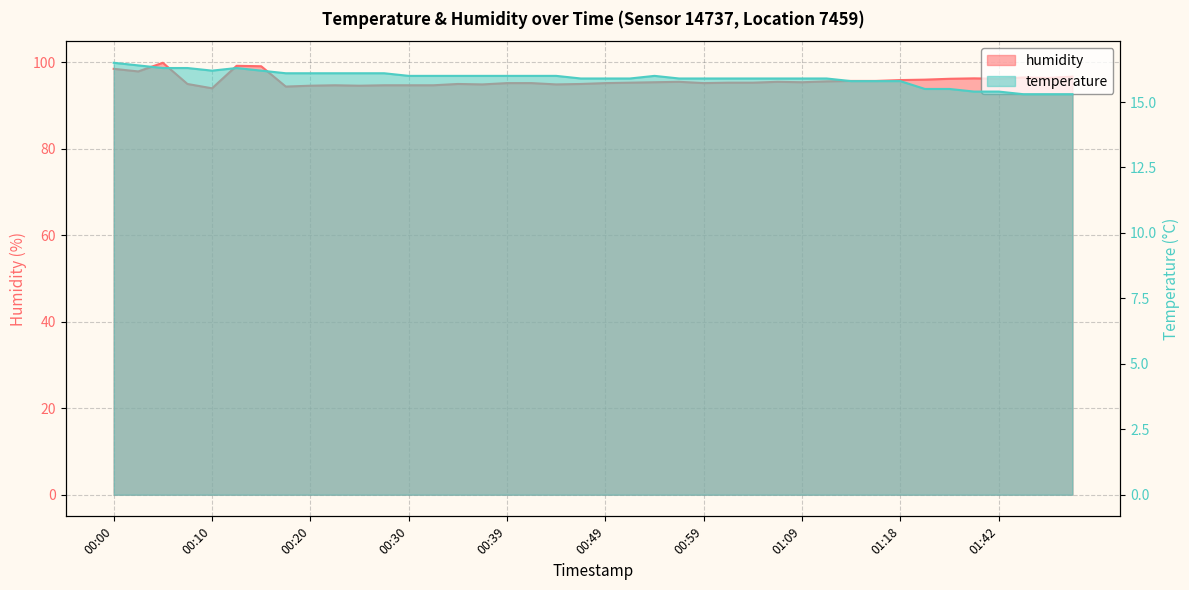

Reading left to right, extract all data points from this chart.

temperature: 16.5	16.4	16.3	16.3	16.2	16.3	16.2	16.1	16.1	16.1	16.1	16.1	16.0	16.0	16.0	16.0	16.0	16.0	16.0	15.9	15.9	15.9	16.0	15.9	15.9	15.9	15.9	15.9	15.9	15.9	15.8	15.8	15.8	15.5	15.5	15.4	15.4	15.3	15.3	15.3
humidity: 98.5	97.9	99.9	95.0	94.0	99.2	99.1	94.4	94.6	94.7	94.6	94.7	94.7	94.7	95.0	94.9	95.2	95.2	94.9	95.0	95.2	95.3	95.4	95.5	95.2	95.3	95.3	95.5	95.4	95.6	95.7	95.7	95.9	96.0	96.2	96.3	96.2	96.5	96.4	96.7